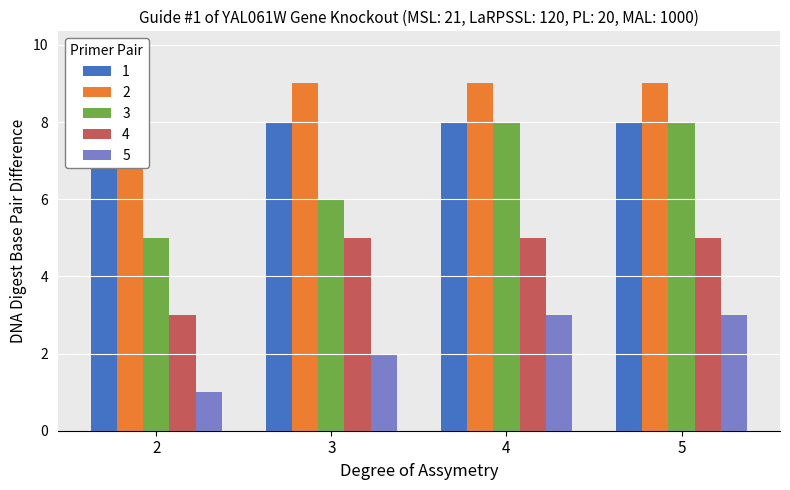

What is the difference between the maximum and second lowest values in the 5 series?

1